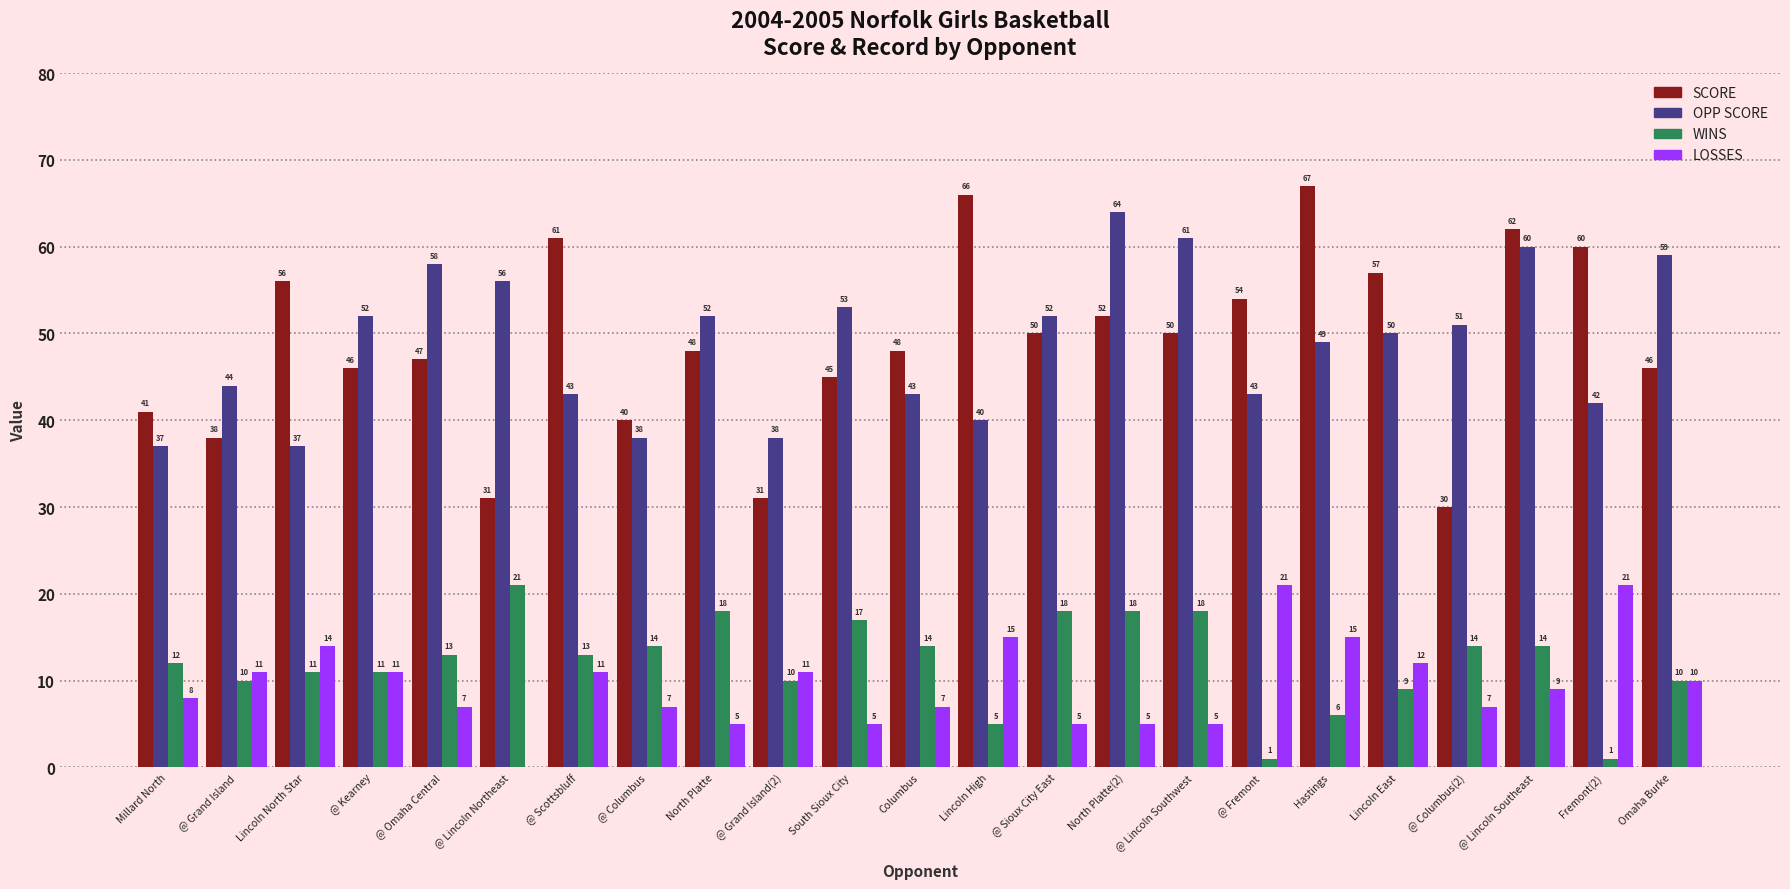

Reading left to right, what are all the values shown in this chart?

SCORE: 41	38	56	46	47	31	61	40	48	31	45	48	66	50	52	50	54	67	57	30	62	60	46
OPP SCORE: 37	44	37	52	58	56	43	38	52	38	53	43	40	52	64	61	43	49	50	51	60	42	59
WINS: 12	10	11	11	13	21	13	14	18	10	17	14	5	18	18	18	1	6	9	14	14	1	10
LOSSES: 8	11	14	11	7	0	11	7	5	11	5	7	15	5	5	5	21	15	12	7	9	21	10